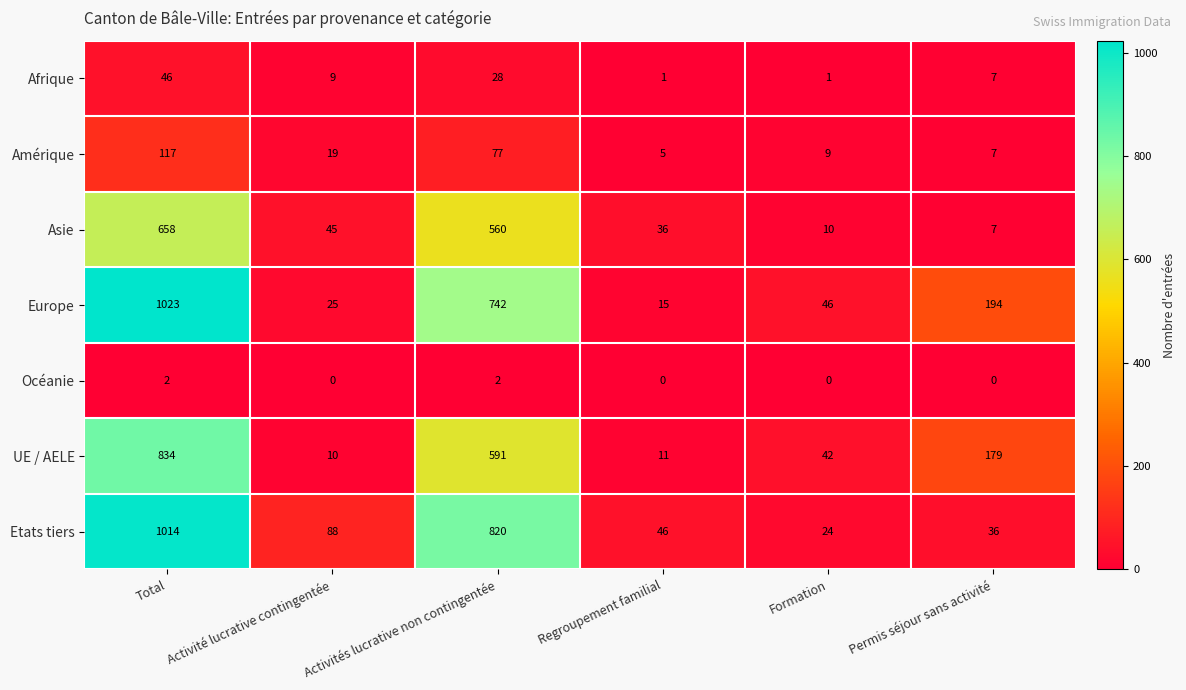

What is the spread (max minus min) of values at Activité lucrative contingentée?

88